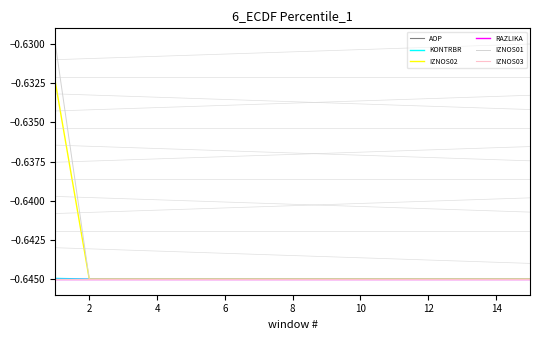

What is the total value across all series at 16?

-3.9